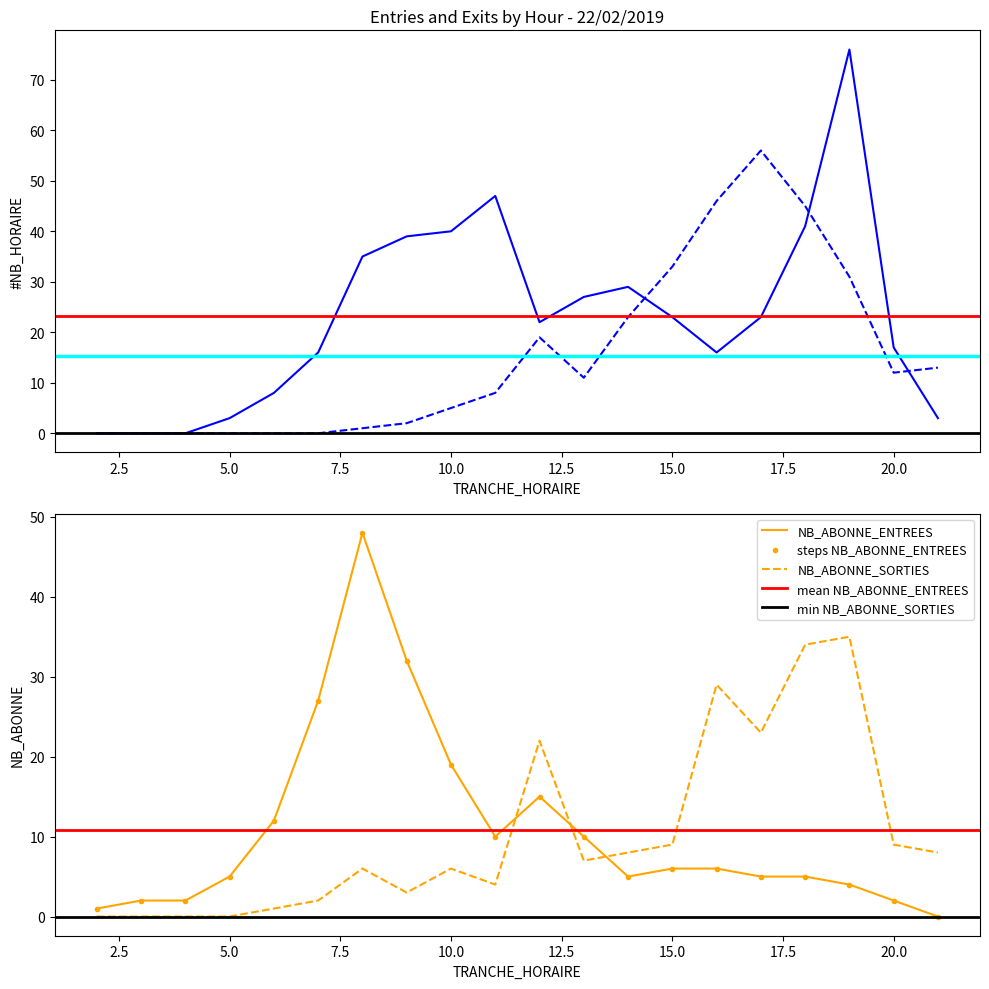

True or false: NB_ABONNE_ENTREES has more than 0 points higher than both neighbors.

True